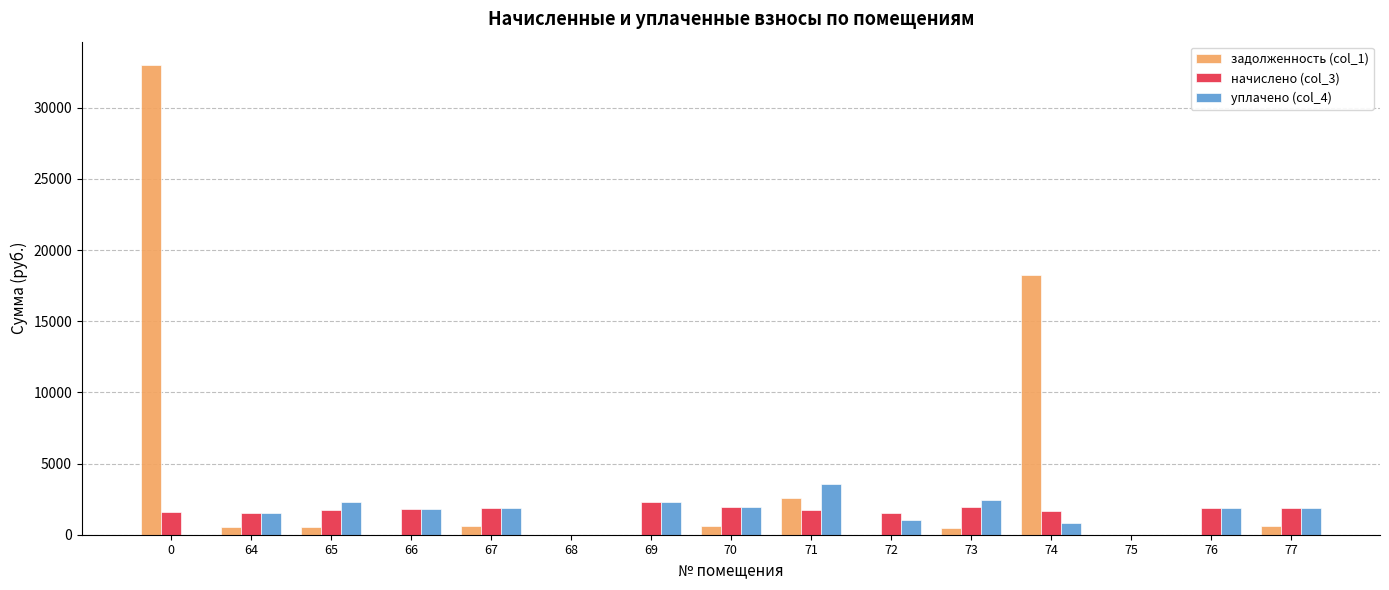

What value does the начислено (col_3) series have at 70?

1924.6